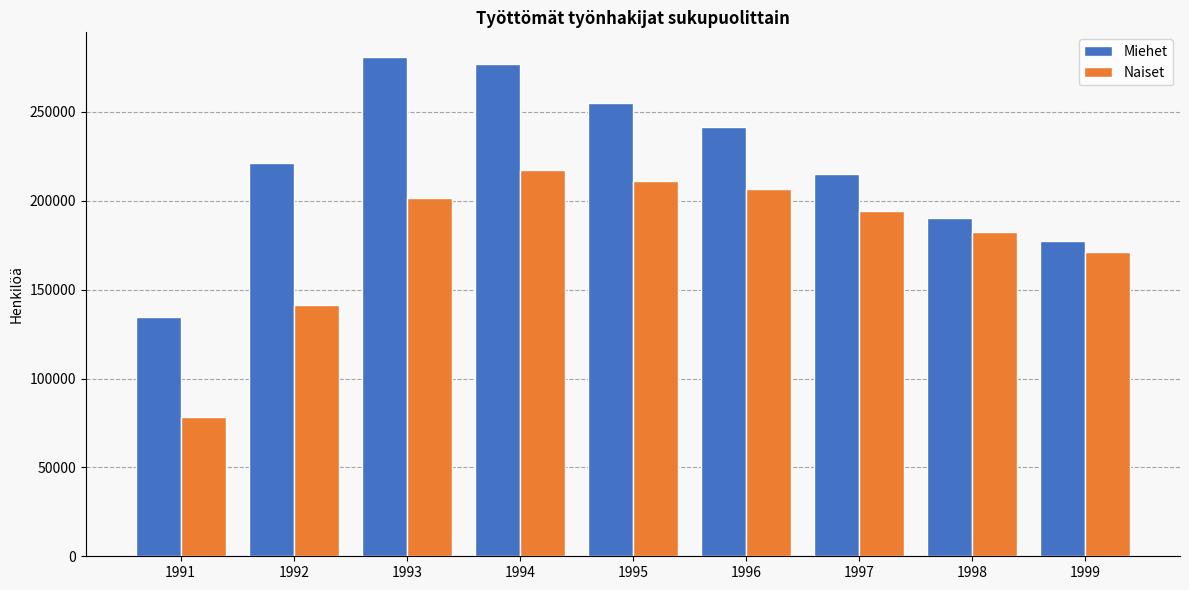

How many groups of bars are there?

9